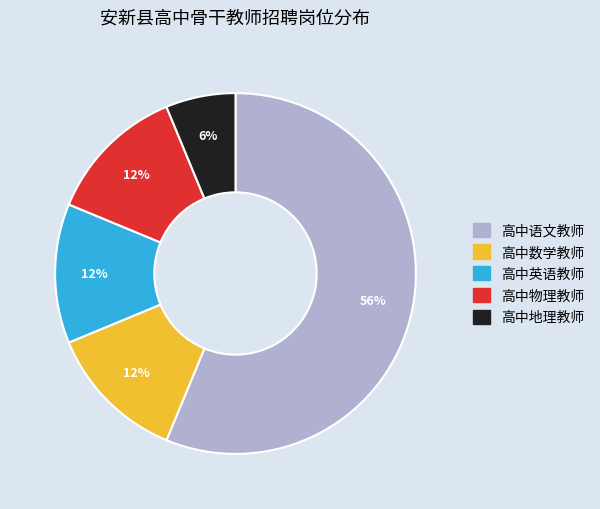

Which slice is the largest?

高中语文教师